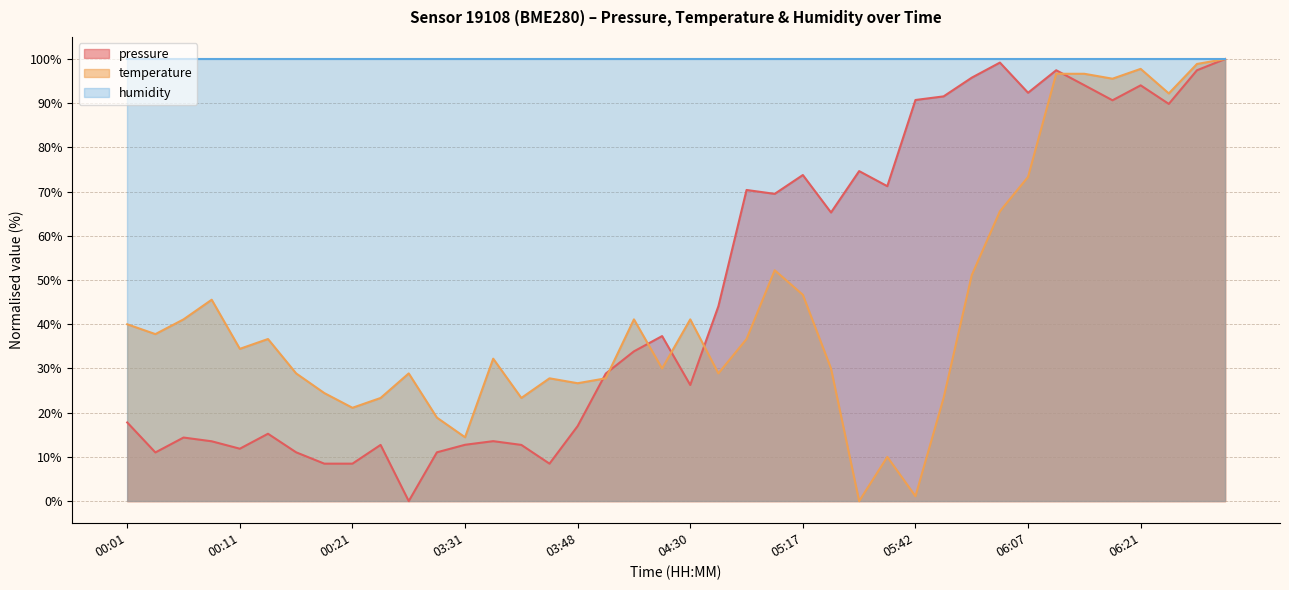

How many values in temperature are above zero?

39